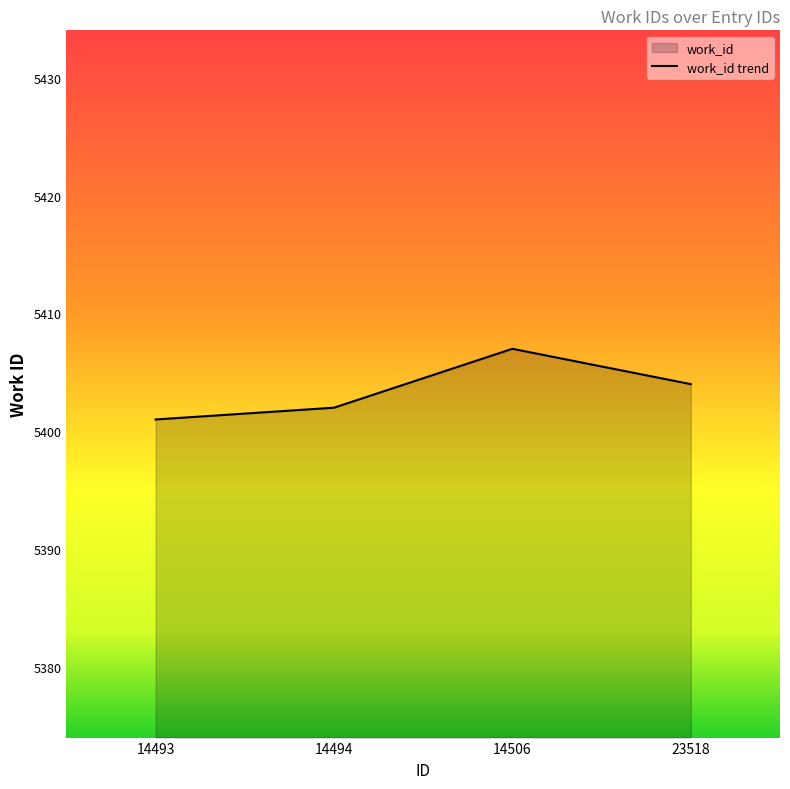

Where is the data nearest to the value 5404?

23518